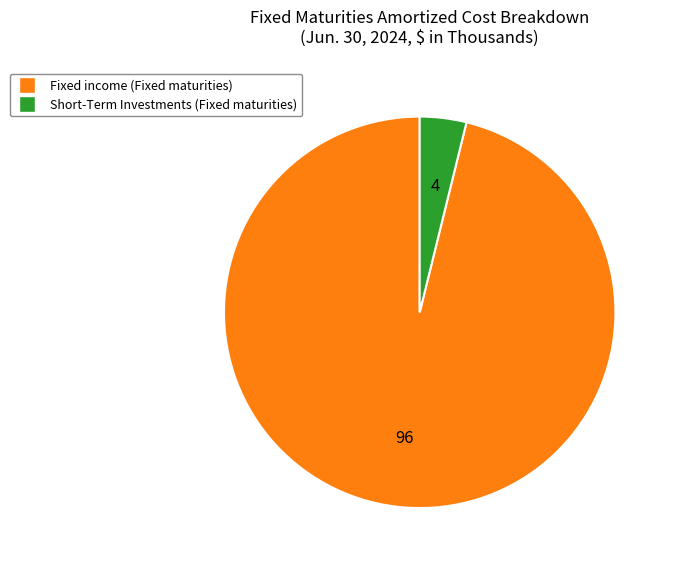

Does any single category account for the majority?

Yes